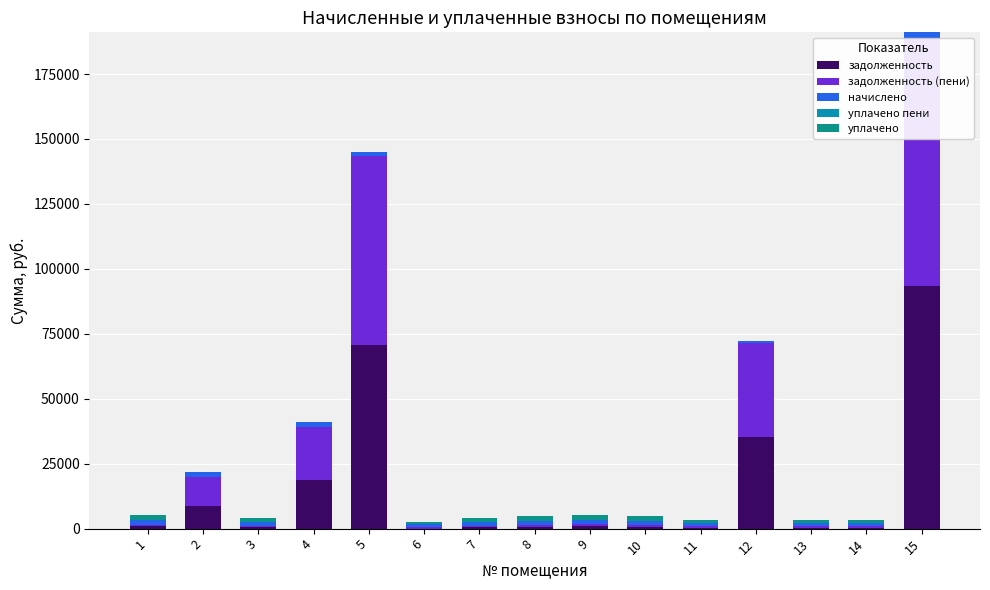

What is the value of the начислено bar at the 14th from the left?

1300.0